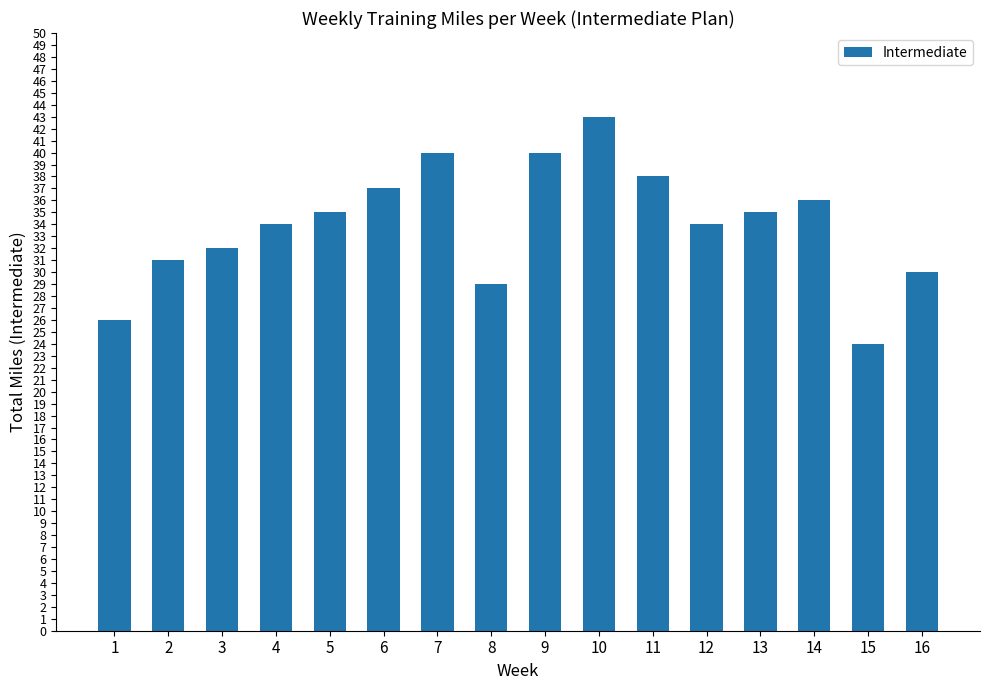

Approximately how many times larger is the value at 9 compared to 14?

1.1